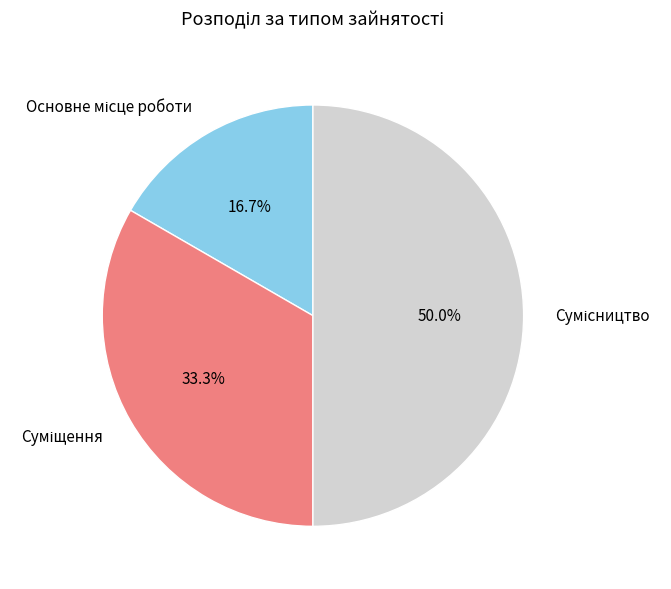

Which category has the biggest portion of the pie?

Сумісництво